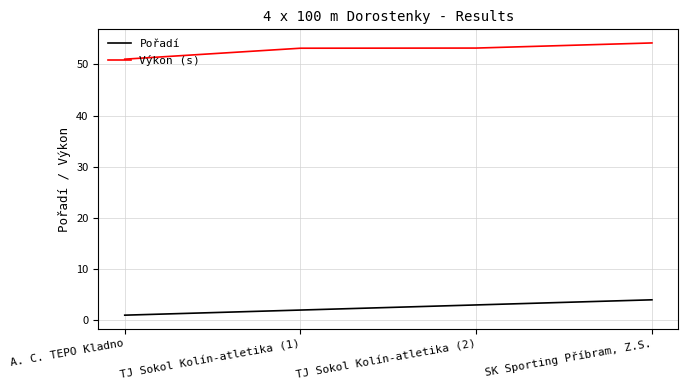

List the series in order of their peak value, highest first.

Výkon (s), Pořadí